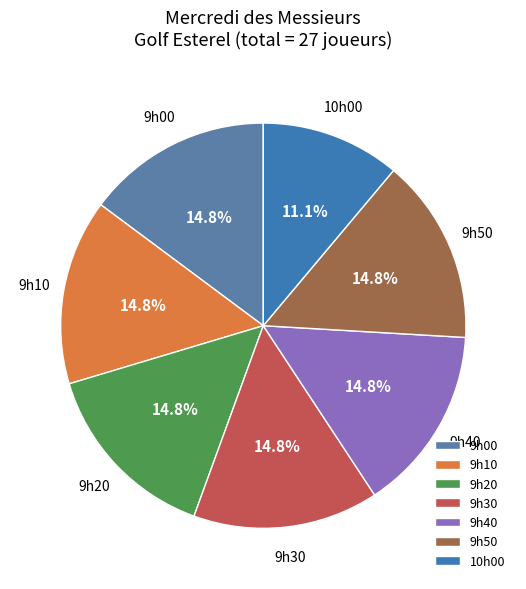

Between 9h00 and 10h00, which is larger?

9h00